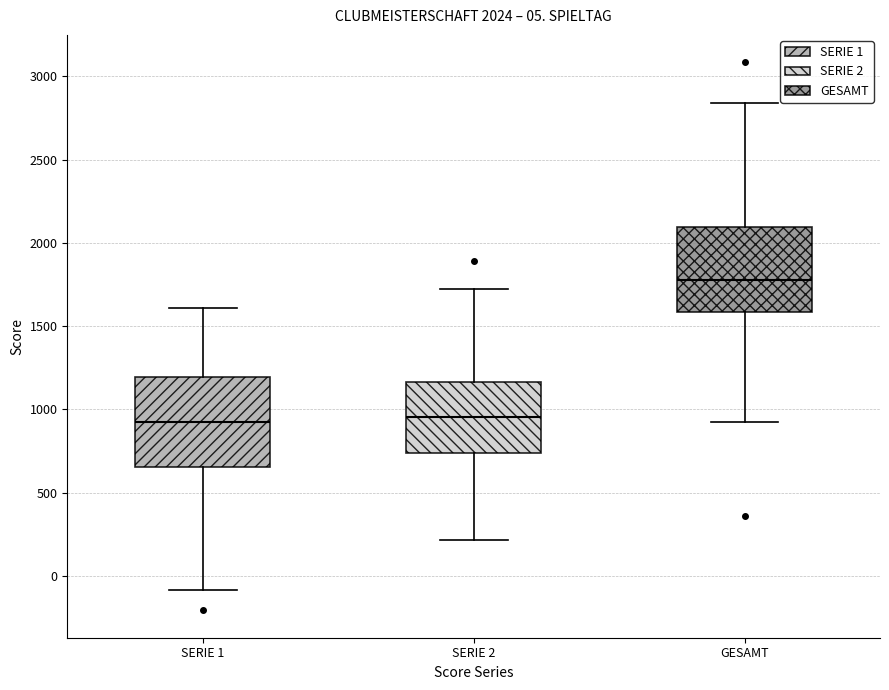

Which box's median line is the highest?

GESAMT